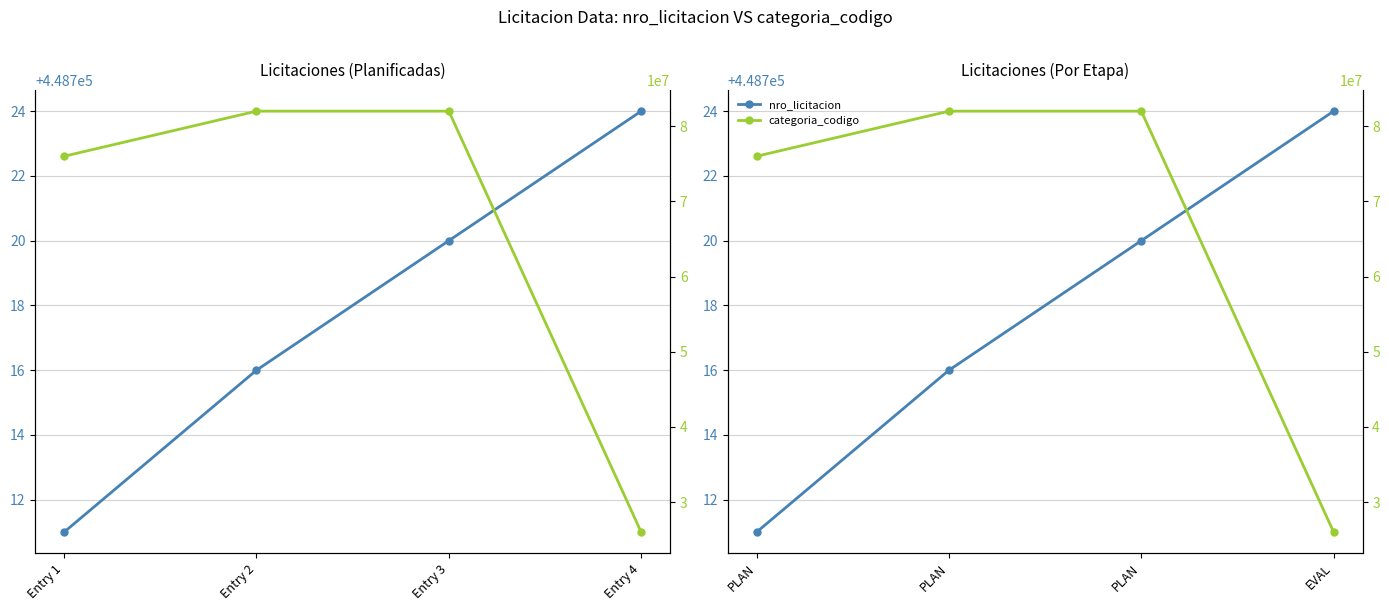

True or false: categoria_codigo and nro_licitacion cross at least once.

False